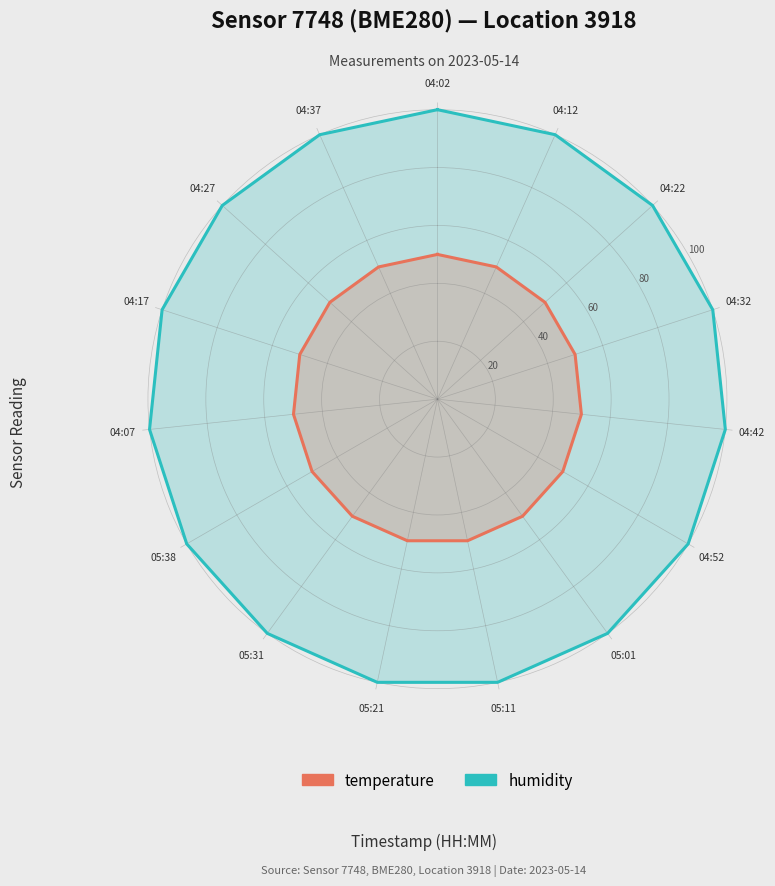

At which category is the sum across all series the highest?

04:02